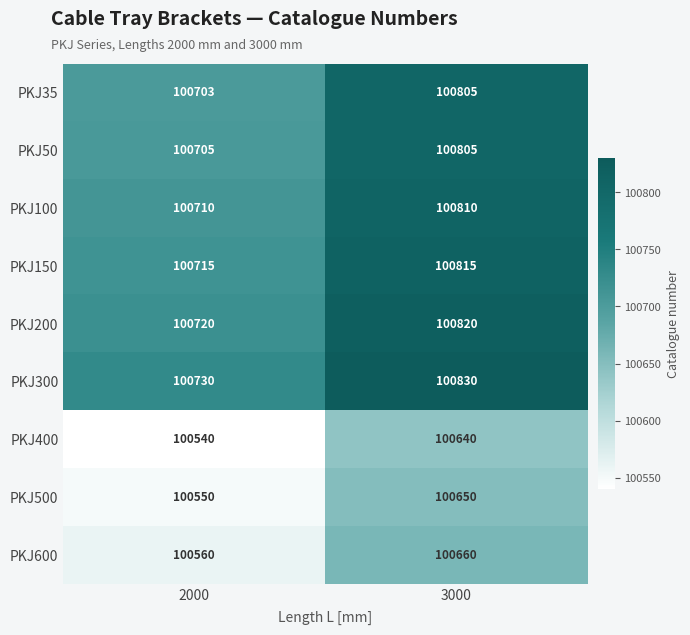

What is the spread (max minus min) of values at 2000?

190